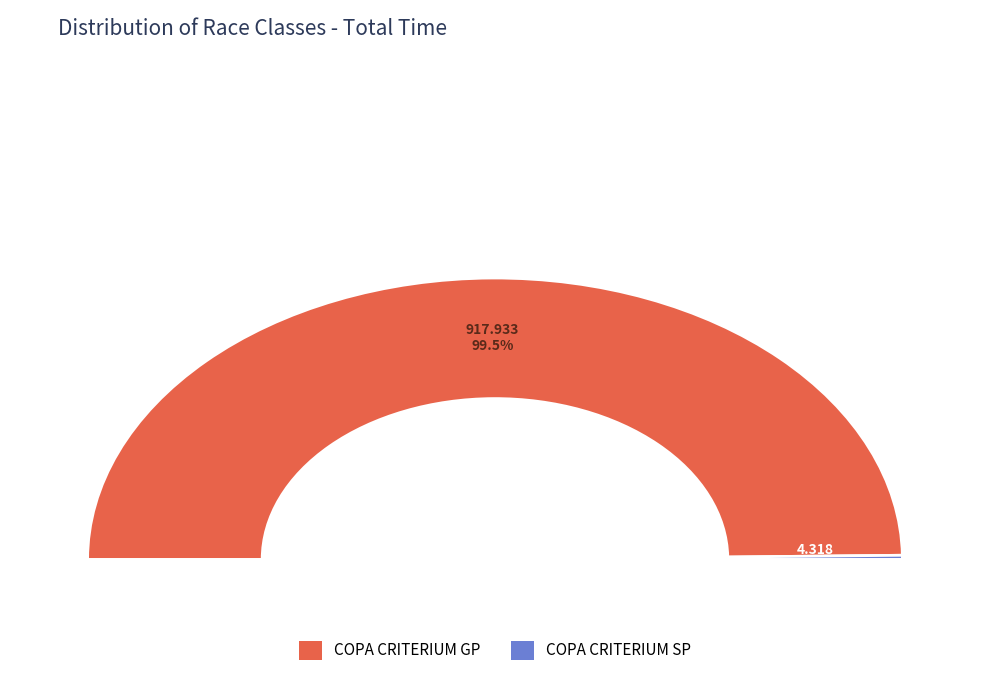

What portion of the pie excludes COPA CRITERIUM SP?

99.5%